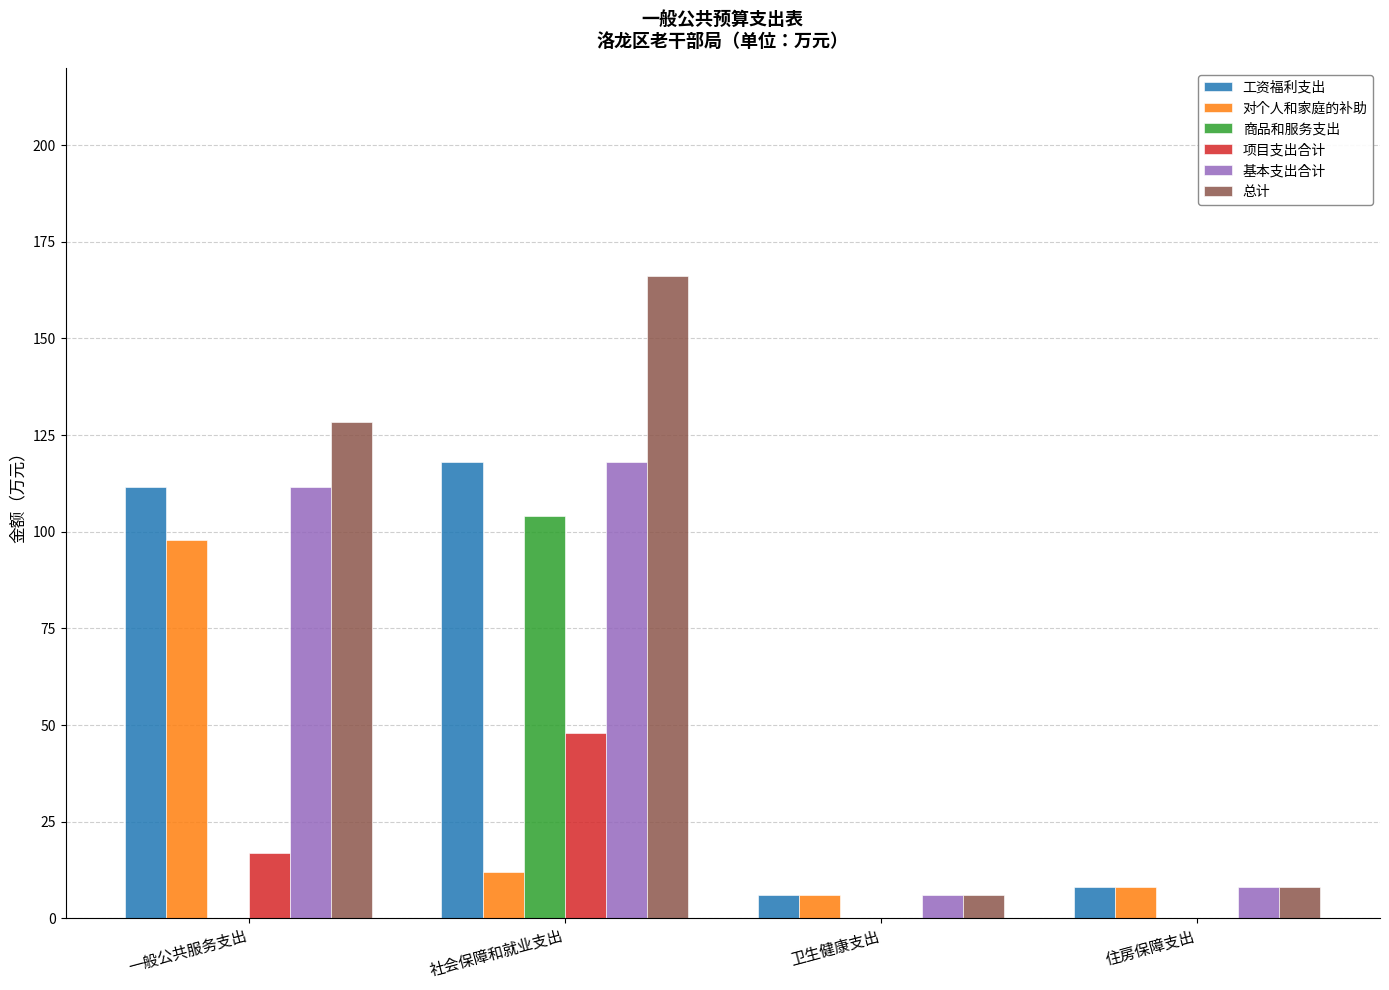

What value does the 对个人和家庭的补助 series have at 卫生健康支出?

6.0